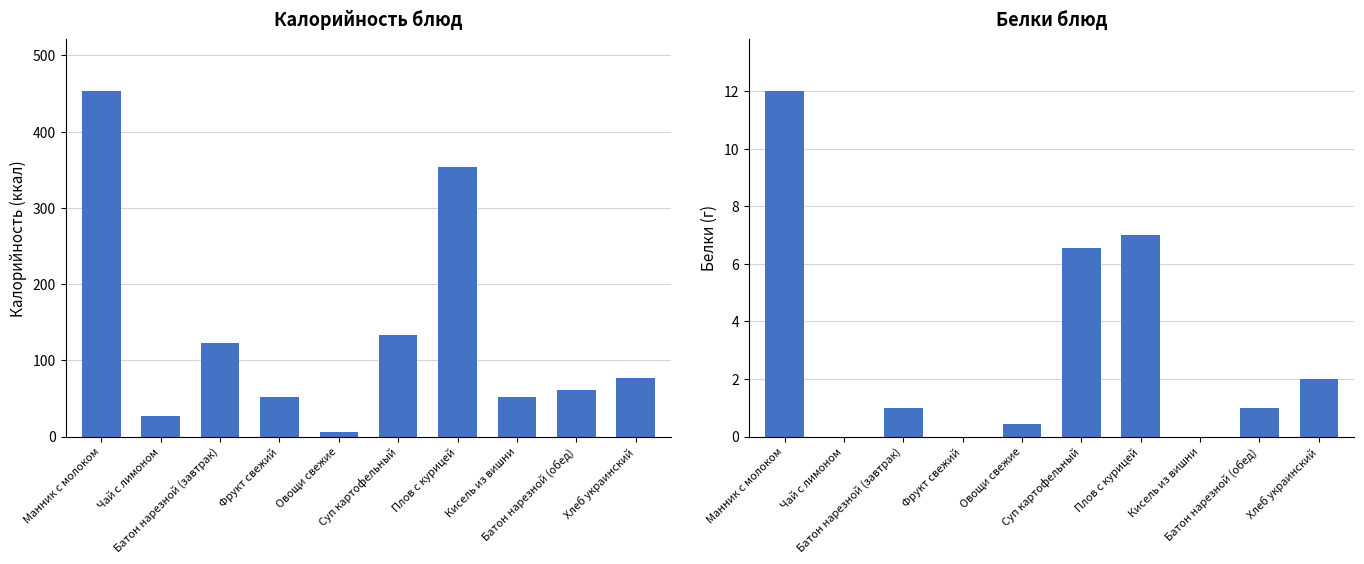

What is the difference between the second highest and minimum values in the Белки series?

7.0